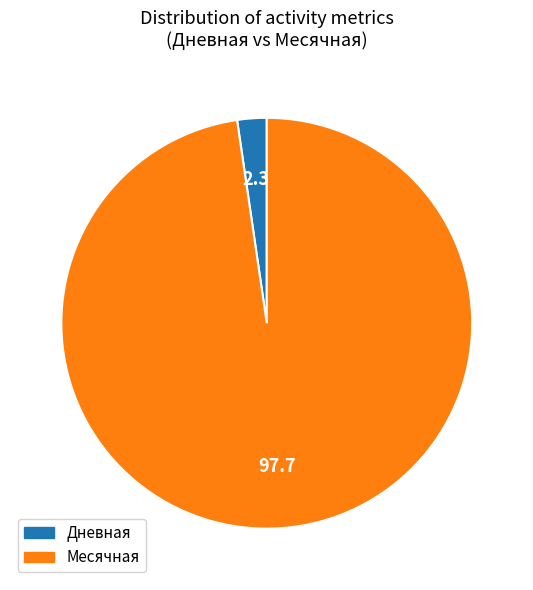

Does any single category account for the majority?

Yes